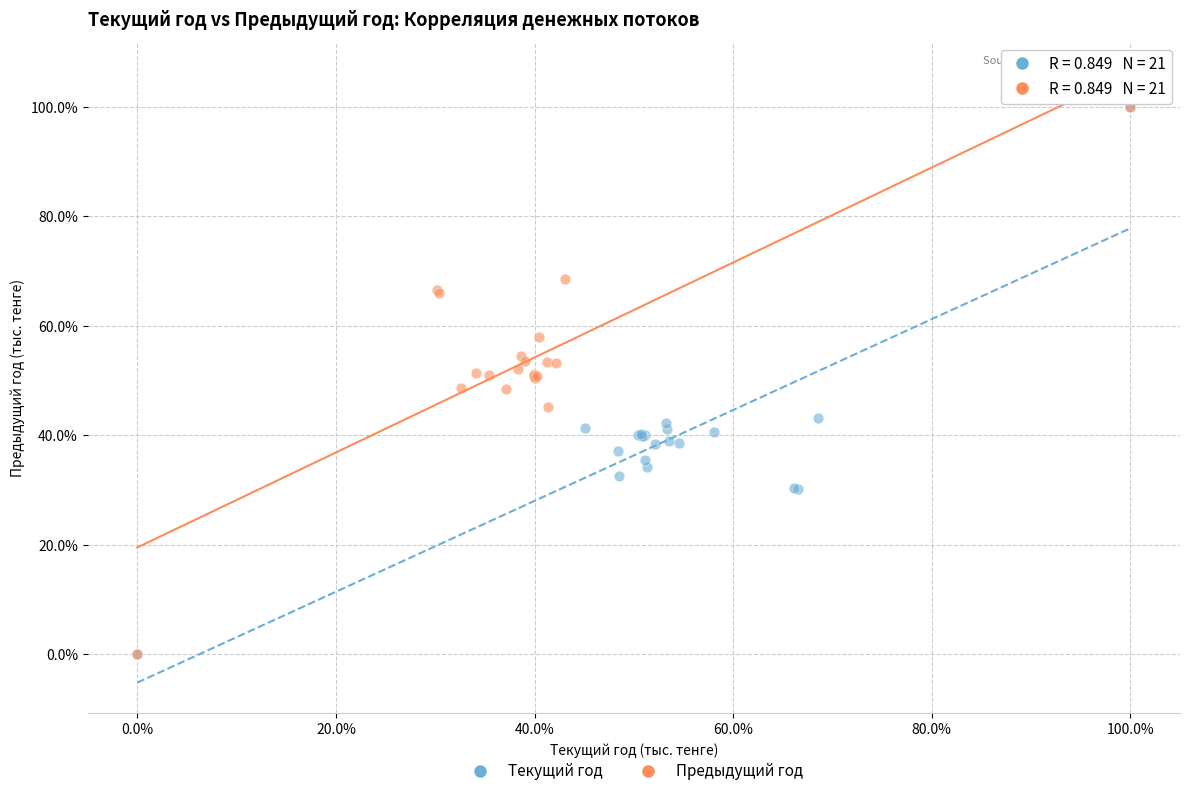

What are all the series names shown in the legend?

Текущий год, Предыдущий год